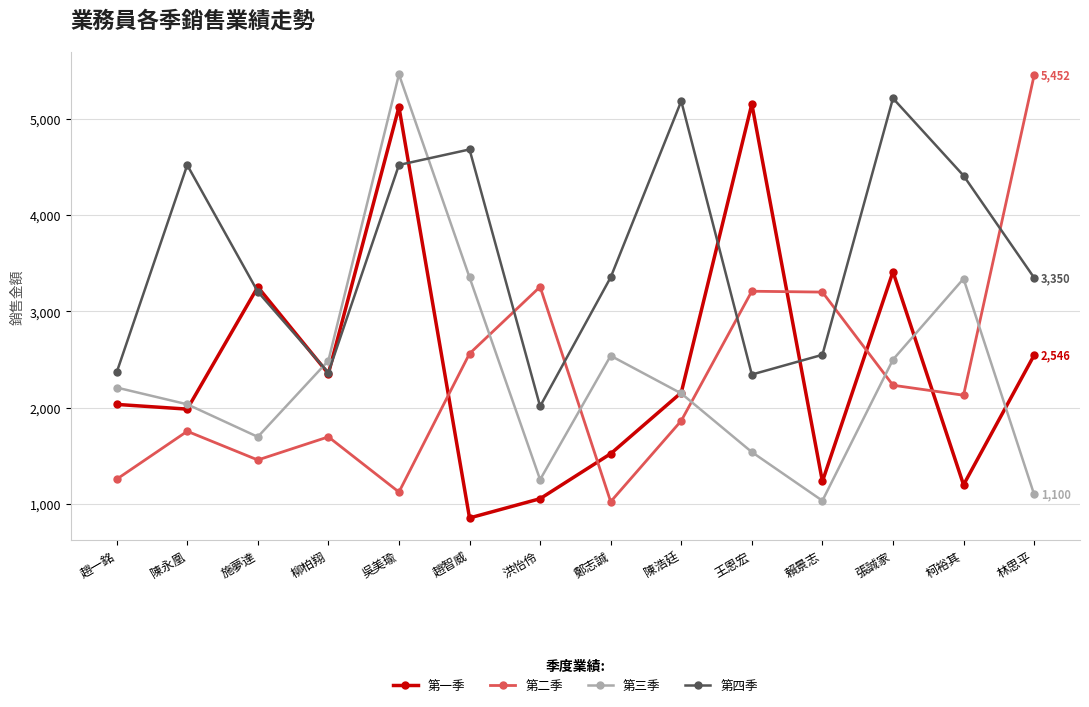

Between 施夢達 and 張誠家, which series saw the biggest shift?

第四季